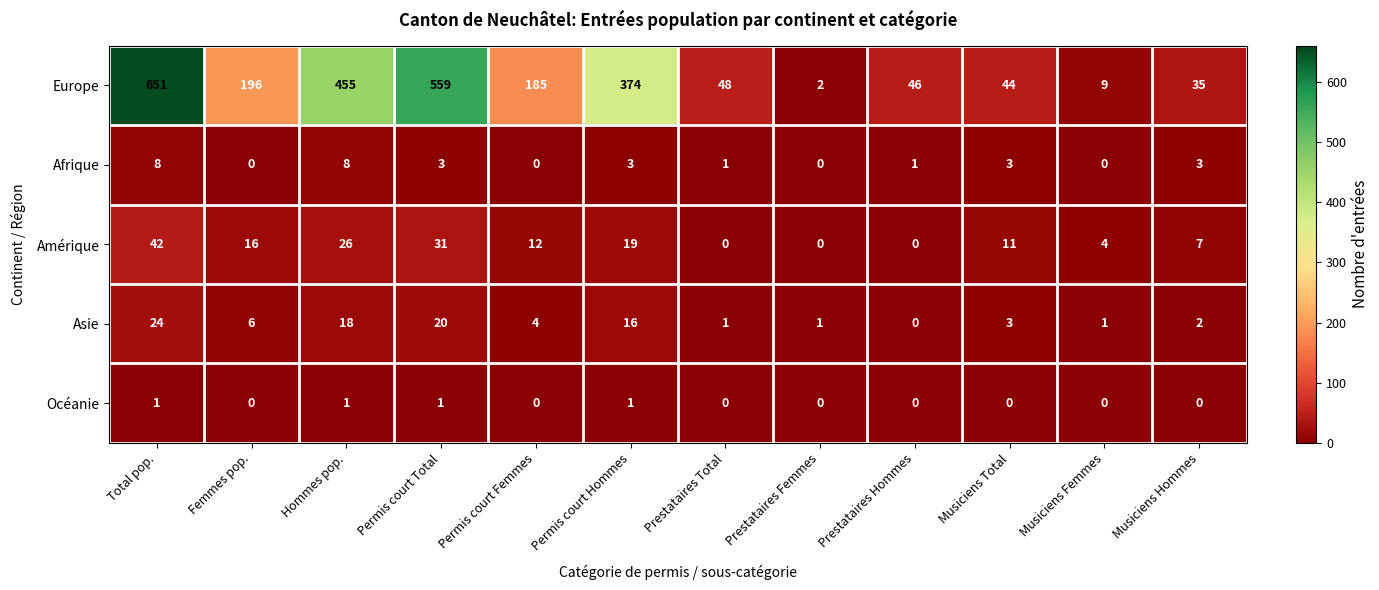

Count the number of data series in this chart.

5